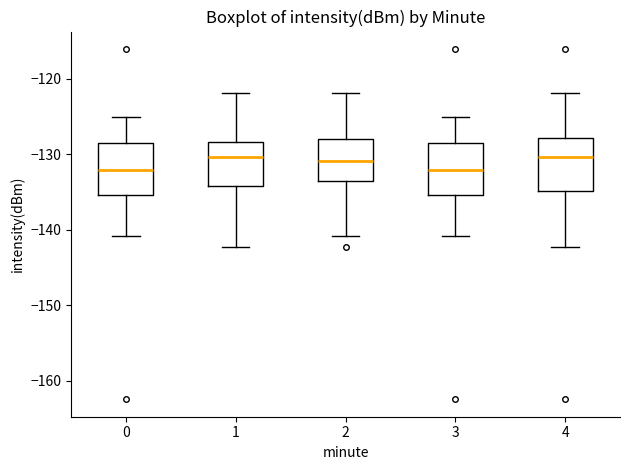

Where does the lower whisker of the box at x = 3 end on the y-axis? The values are not printed on the chart, so give them approximately, as read against the axis.

-141